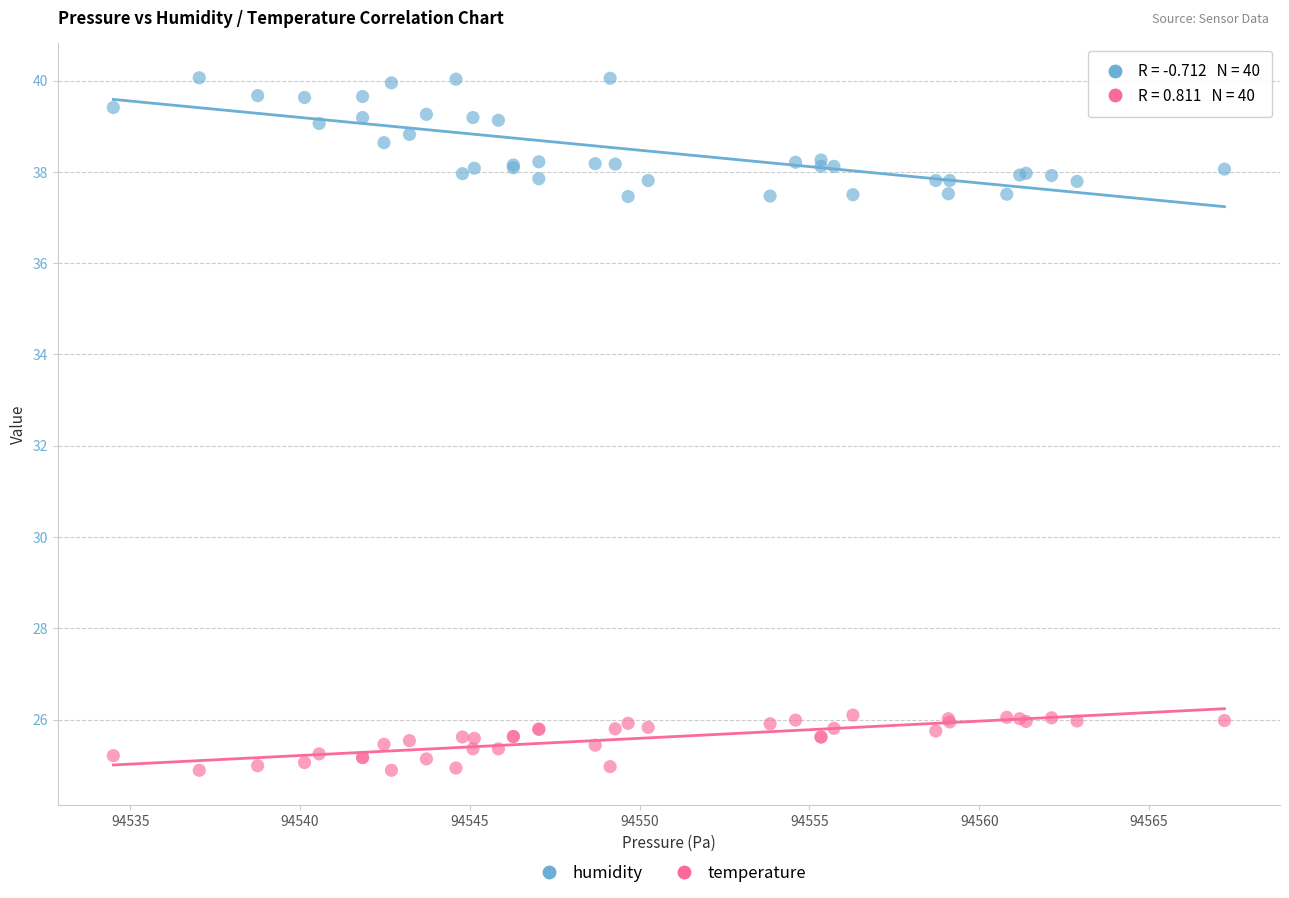

What are all the series names shown in the legend?

humidity, temperature